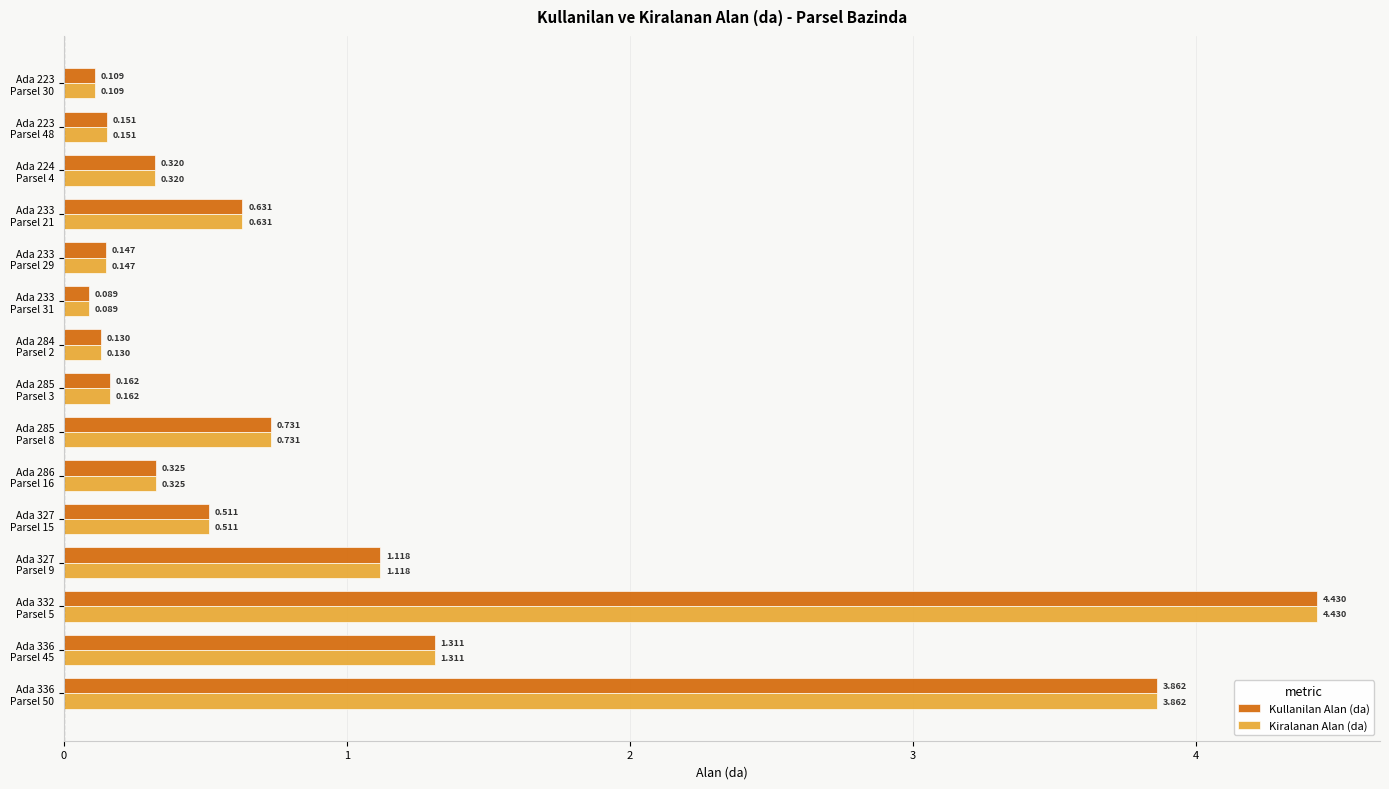

Which series has the largest range (max minus min)?

Kullanilan Alan (da)